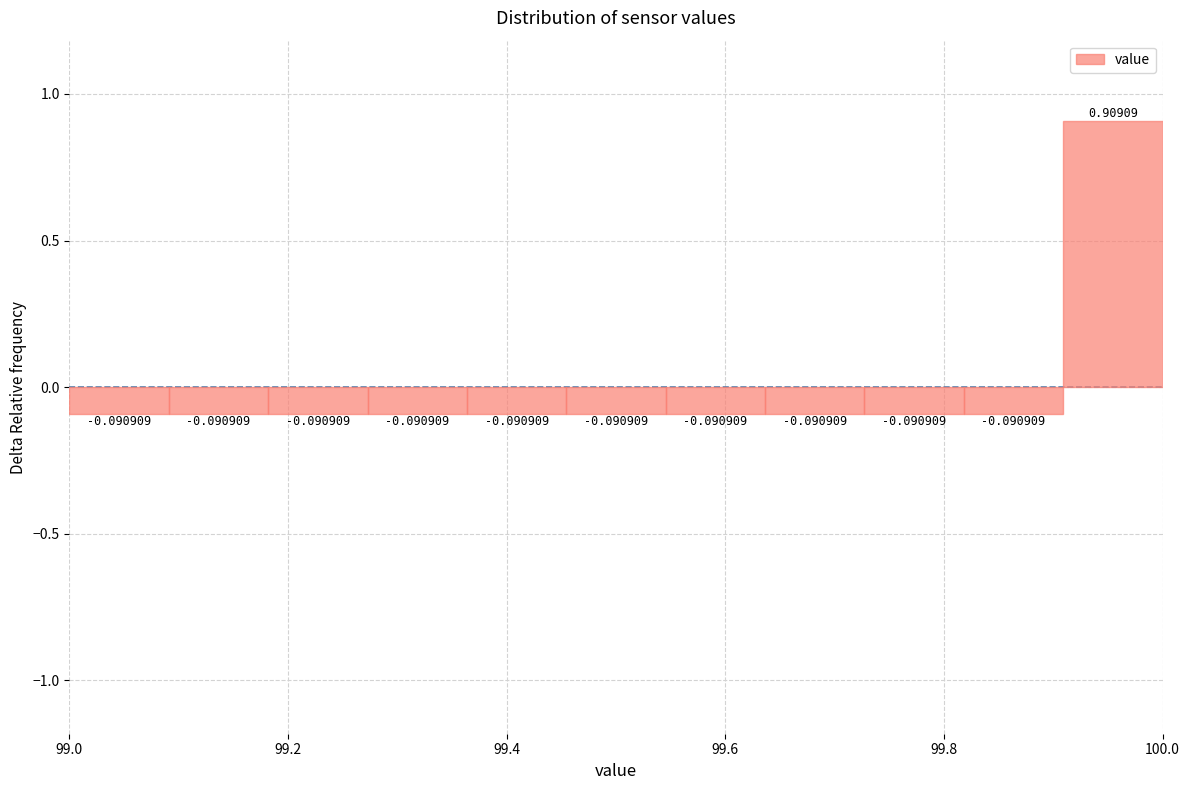

Which range on the x-axis has the tallest bar?

99.90 to 100.00